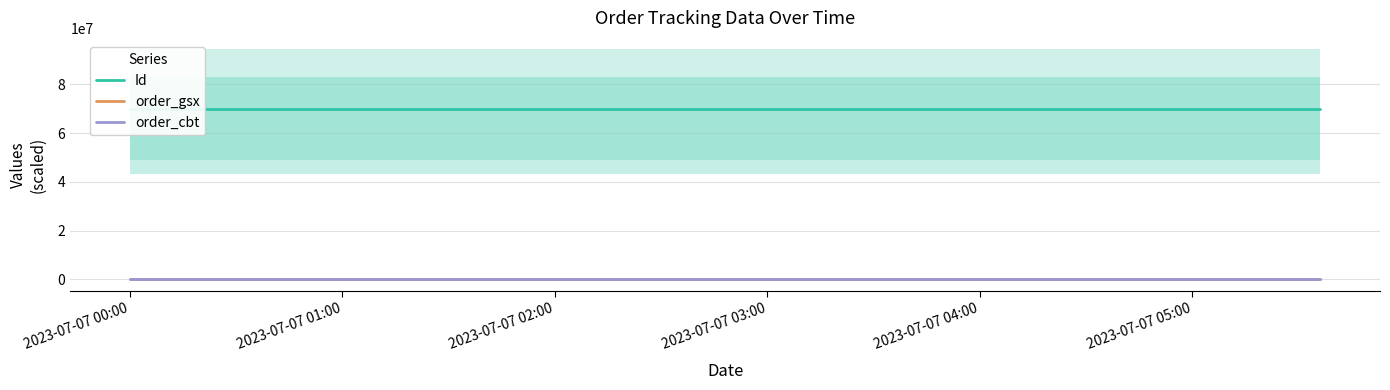

What are all the series names shown in the legend?

Id, order_gsx, order_cbt